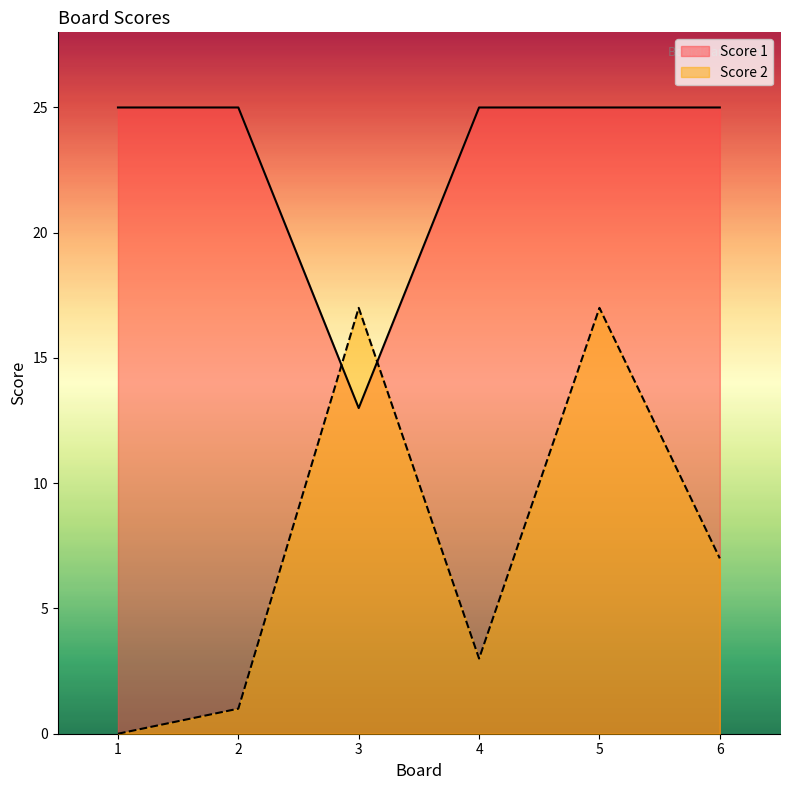

At which category does Score 2 reach its first local valley?

4